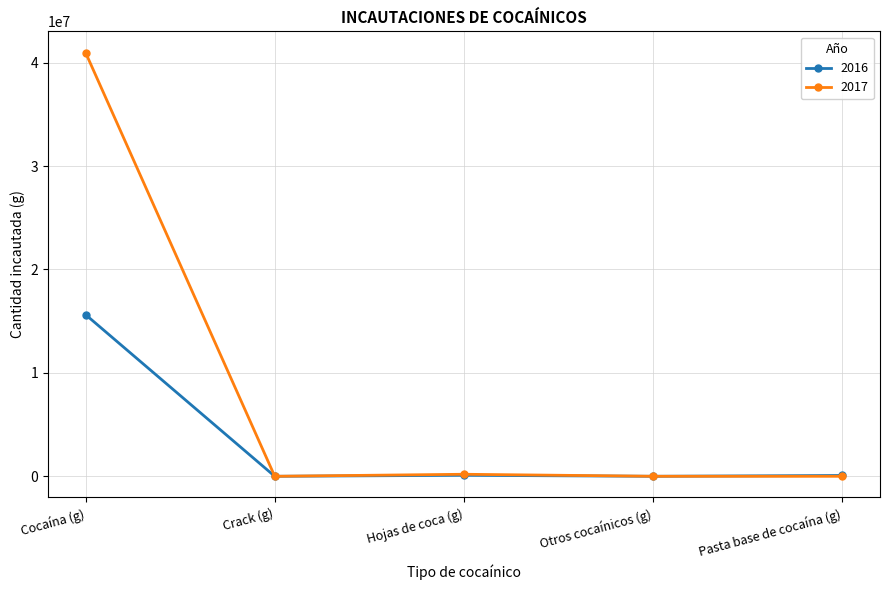

Which category has the highest value across all series?

Cocaína (g)